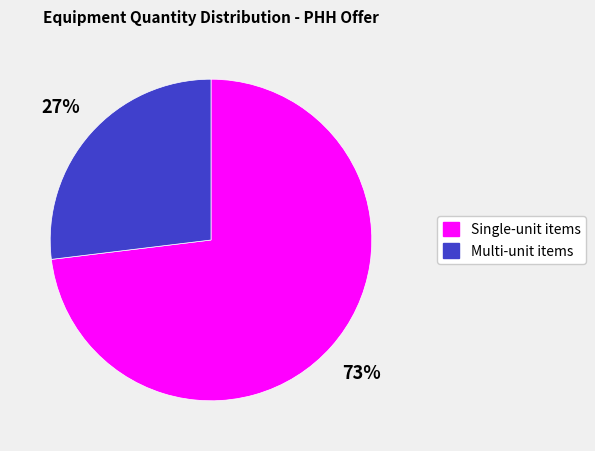

Is there any slice that represents more than half of the pie?

Yes